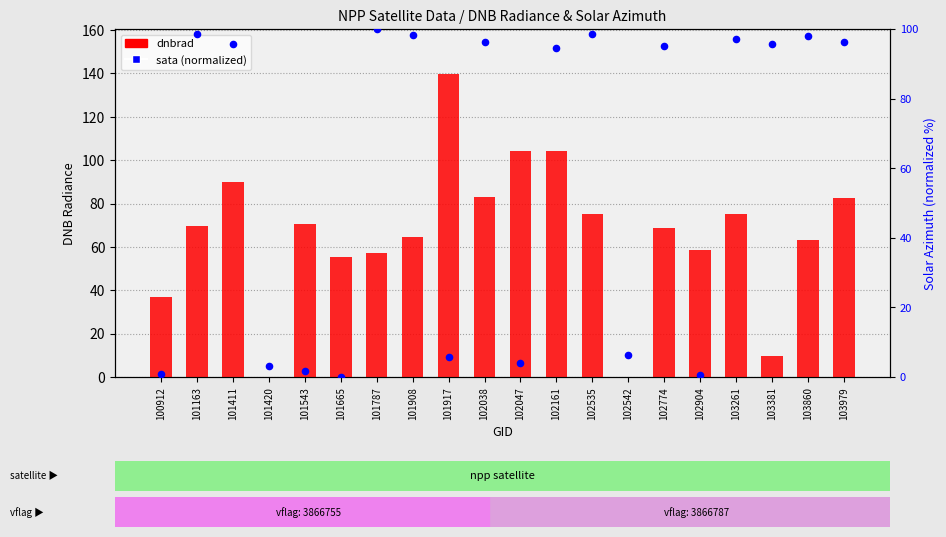

Which series has the widest spread of Y values?

dnbrad